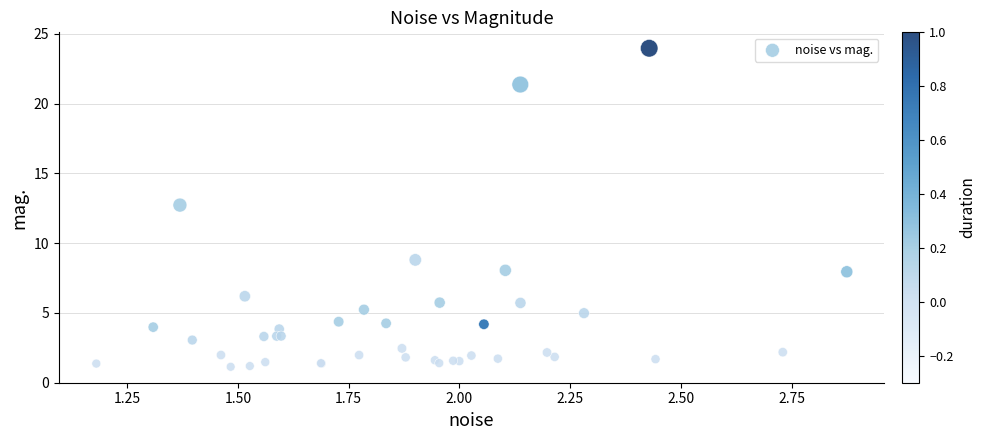

What Y value in the scatter plot is closest to 12?

12.7